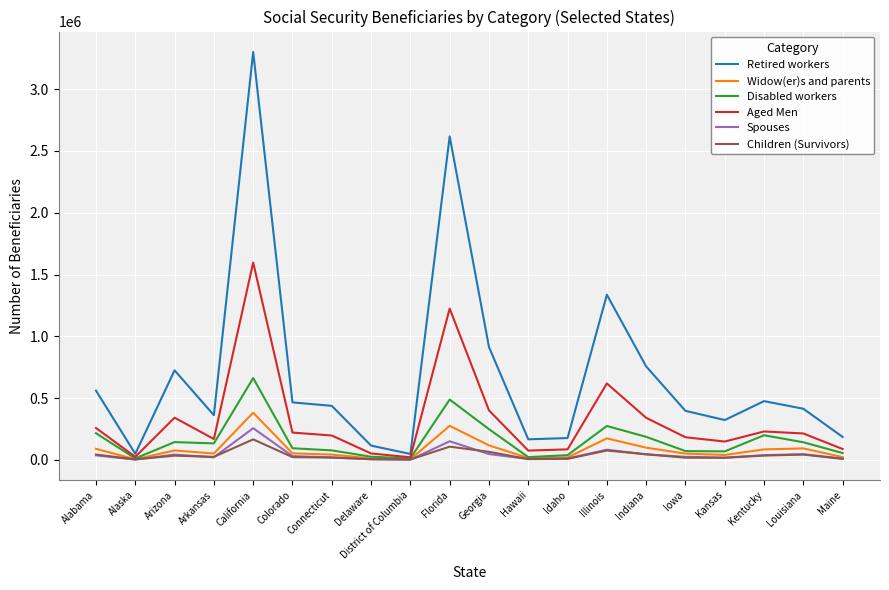

Where is the first local minimum for Disabled workers?

Alaska